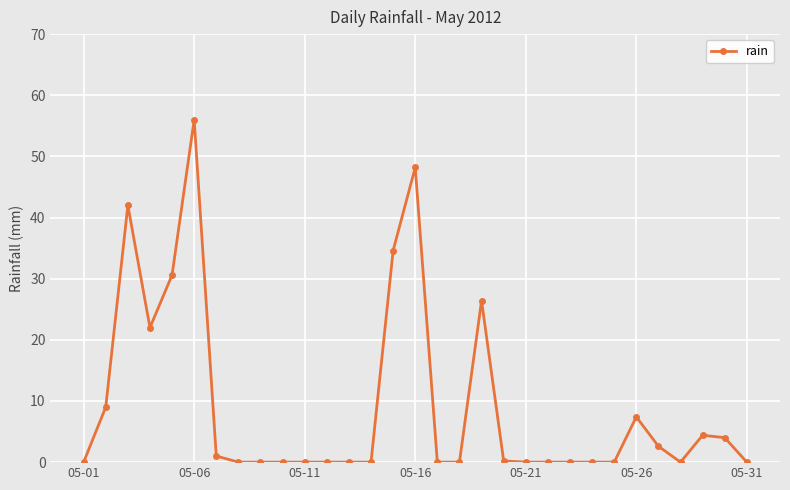

What is the value of the 15th point from the left?

34.6